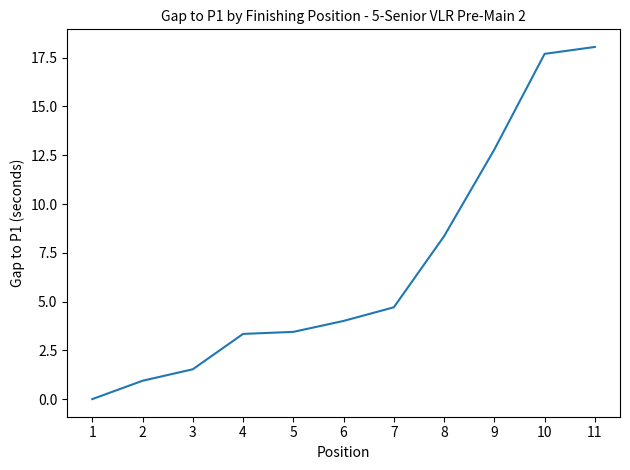

At which category does the chart reach its peak across all series?

11